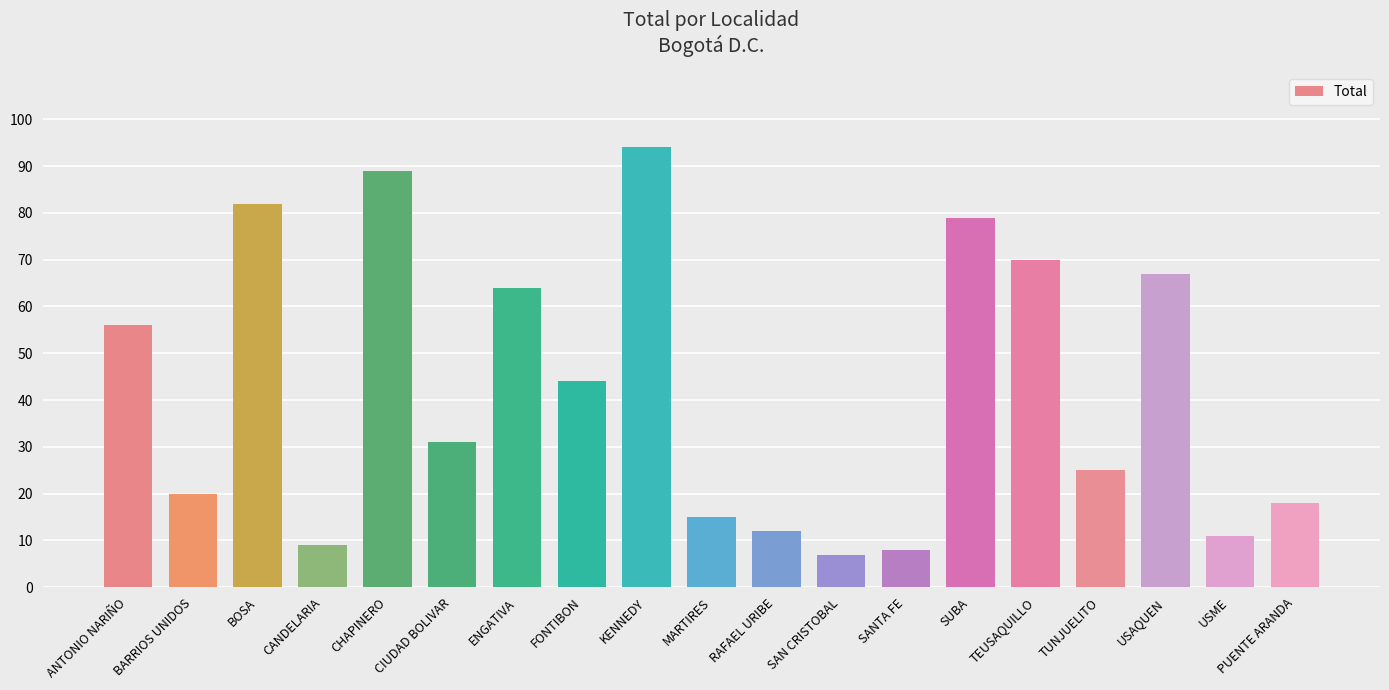

Reading right to left, extract all data points from this chart.

PUENTE ARANDA=18	USME=11	USAQUEN=67	TUNJUELITO=25	TEUSAQUILLO=70	SUBA=79	SANTA FE=8	SAN CRISTOBAL=7	RAFAEL URIBE=12	MARTIRES=15	KENNEDY=94	FONTIBON=44	ENGATIVA=64	CIUDAD BOLIVAR=31	CHAPINERO=89	CANDELARIA=9	BOSA=82	BARRIOS UNIDOS=20	ANTONIO NARIÑO=56